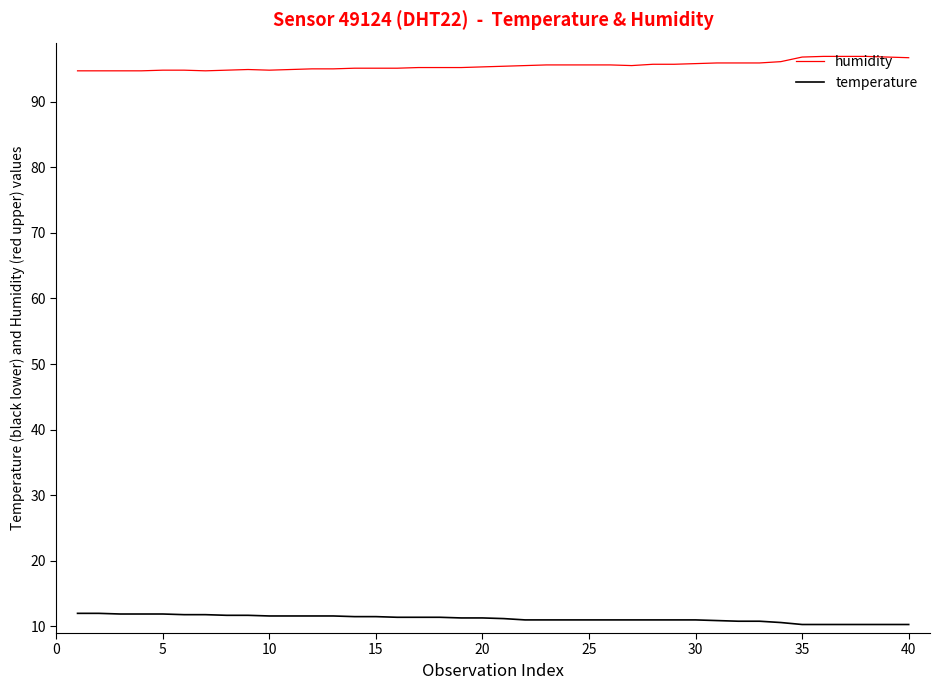

Does the chart have visible grid lines?

No